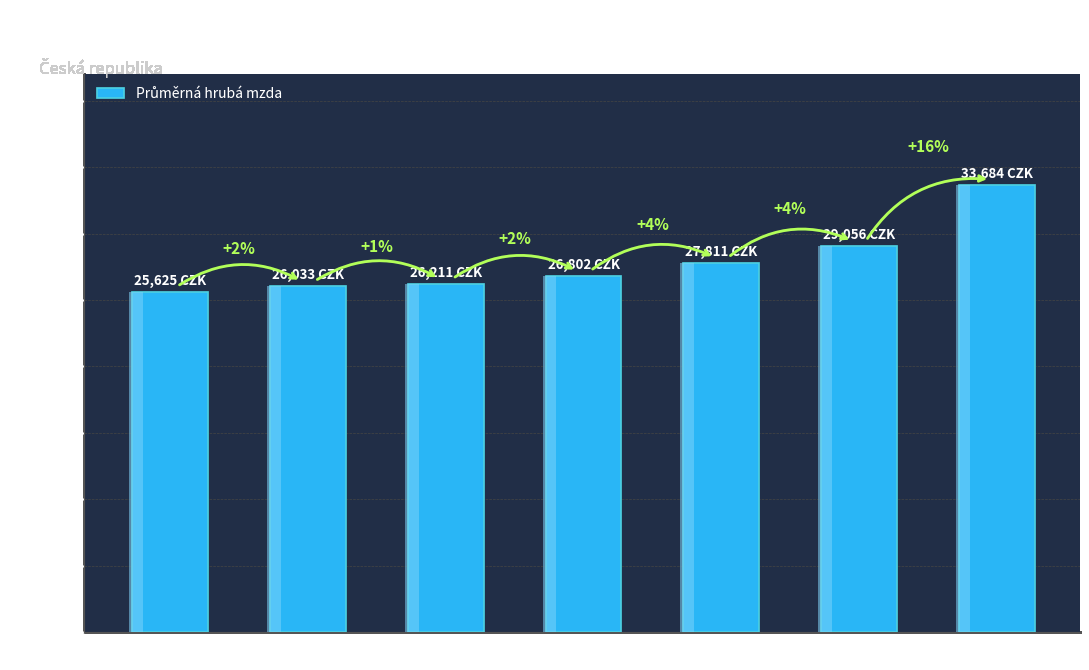

What is the smallest value displayed?

25625